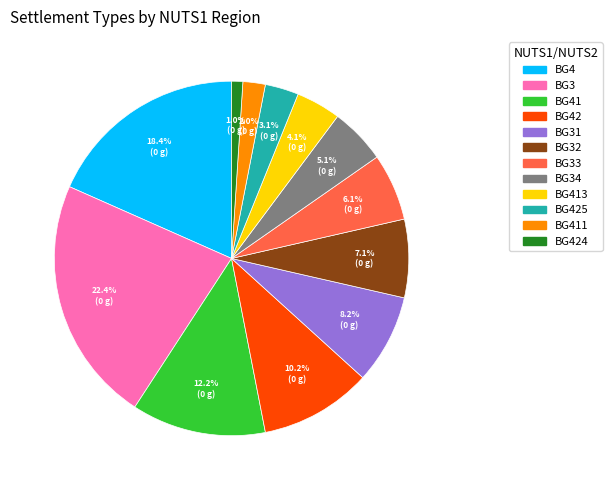

How many segments does this pie chart have?

12